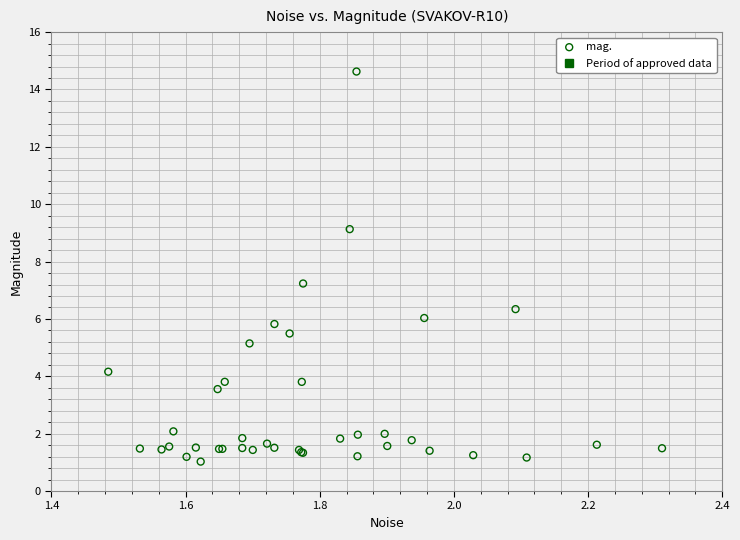

What Y value in the scatter plot is closest to 7?

7.2